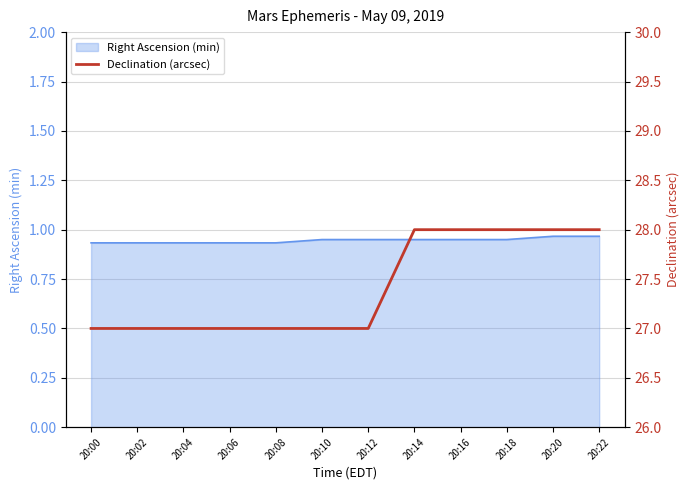

List the labels in order of value, smallest first.

20:00, 20:02, 20:04, 20:06, 20:08, 20:10, 20:12, 20:14, 20:16, 20:18, 20:20, 20:22